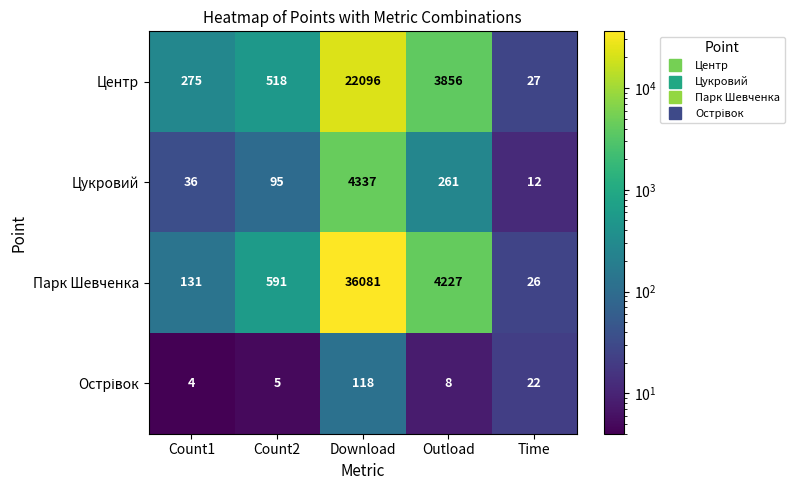

List the labels in order of Парк Шевченка value, largest first.

Download, Outload, Count2, Count1, Time